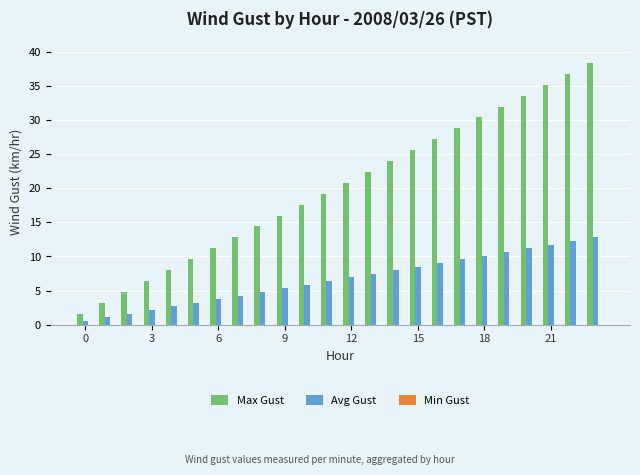

Rank the series by their maximum value, from lowest to highest.

Avg Gust, Max Gust